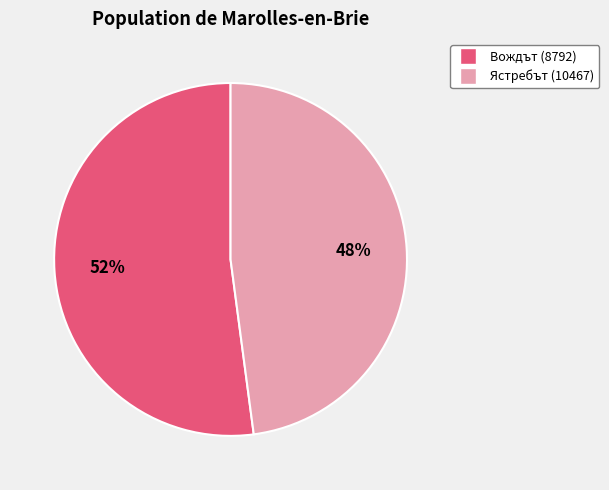

Is there a majority slice in this chart?

Yes